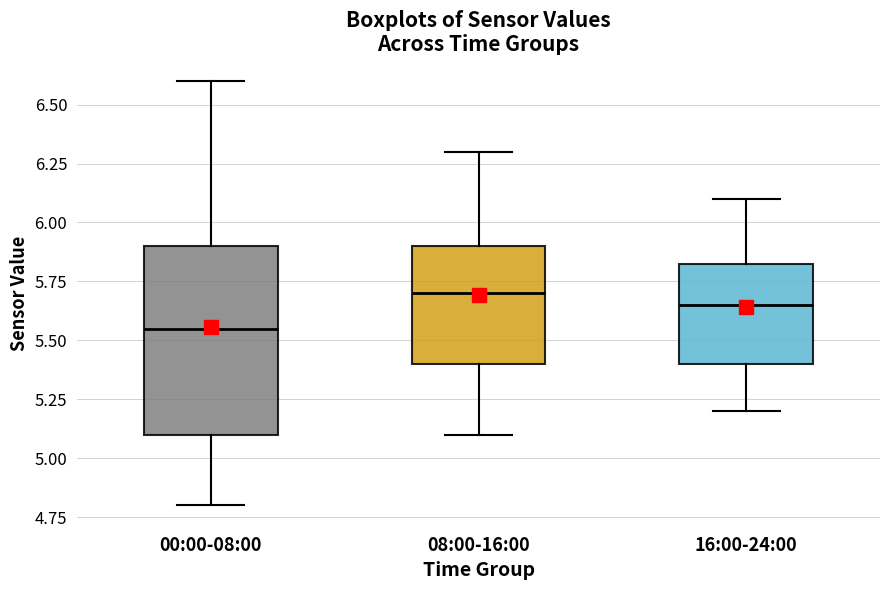

Which box has the lowest median line?

00:00-08:00